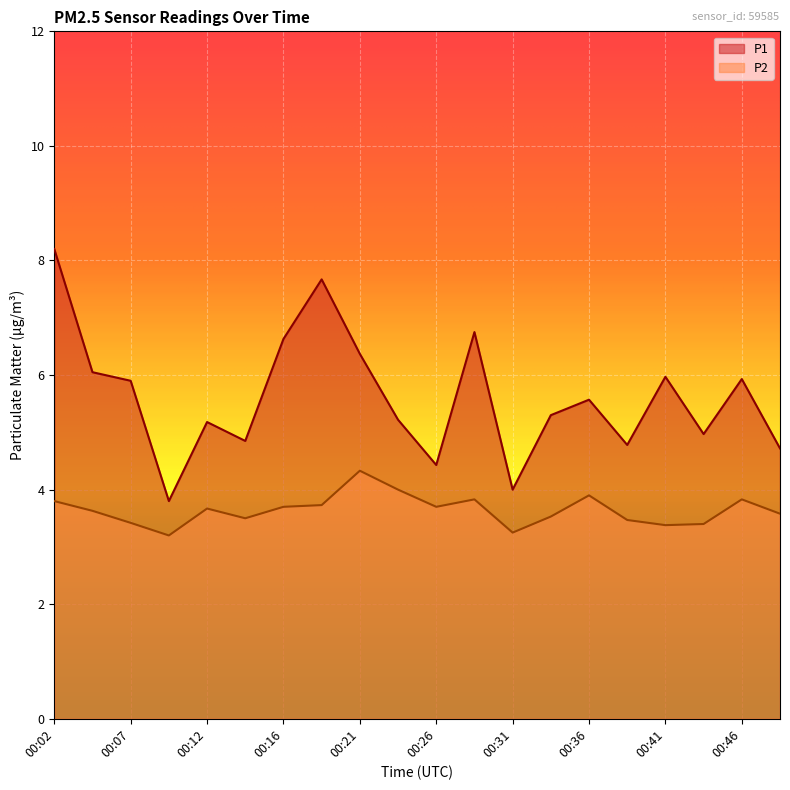

Which series has the widest spread of values?

P1